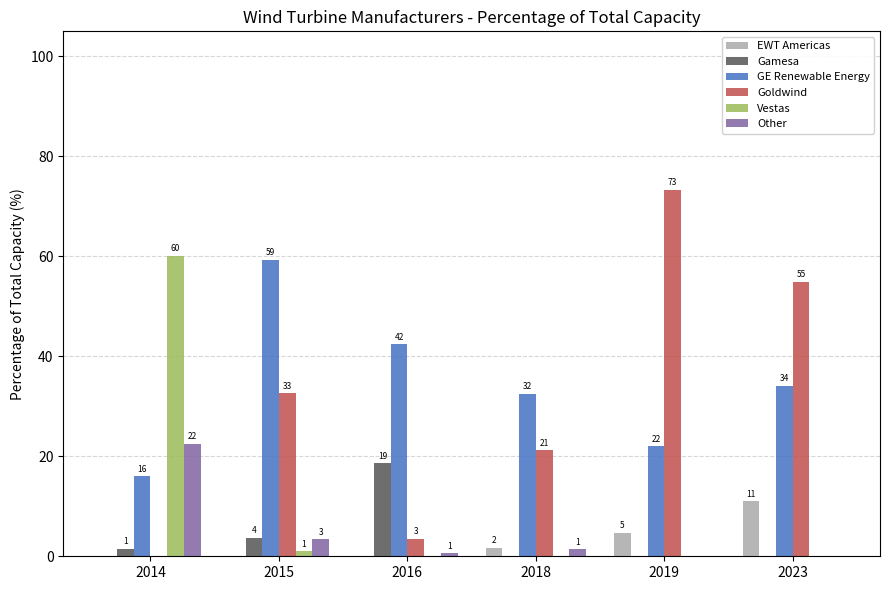

Which series changed the most between 2015 and 2016?

Goldwind